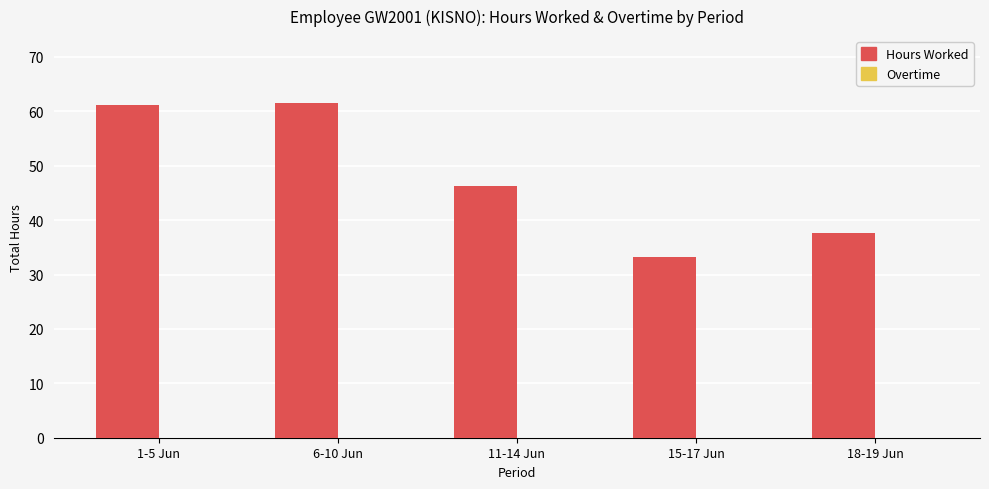

True or false: the data shows 61.3 at 1-5 Jun.

True